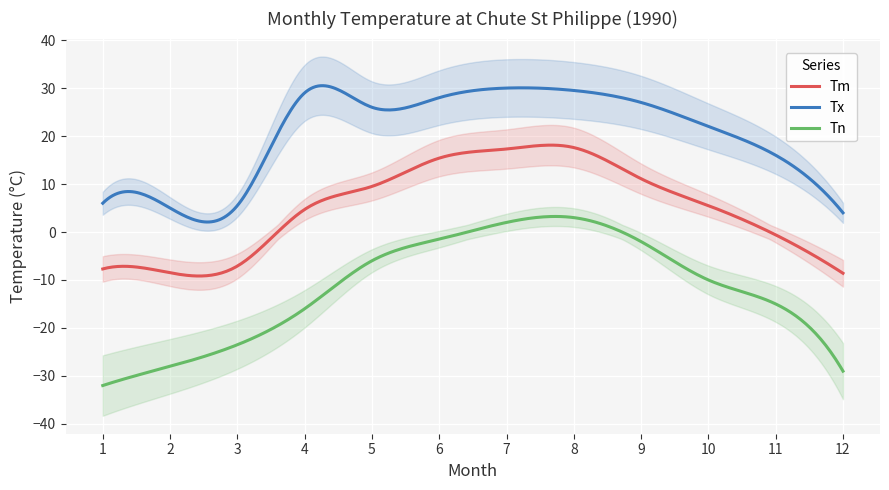

At which category does Tx reach its first local peak?

4